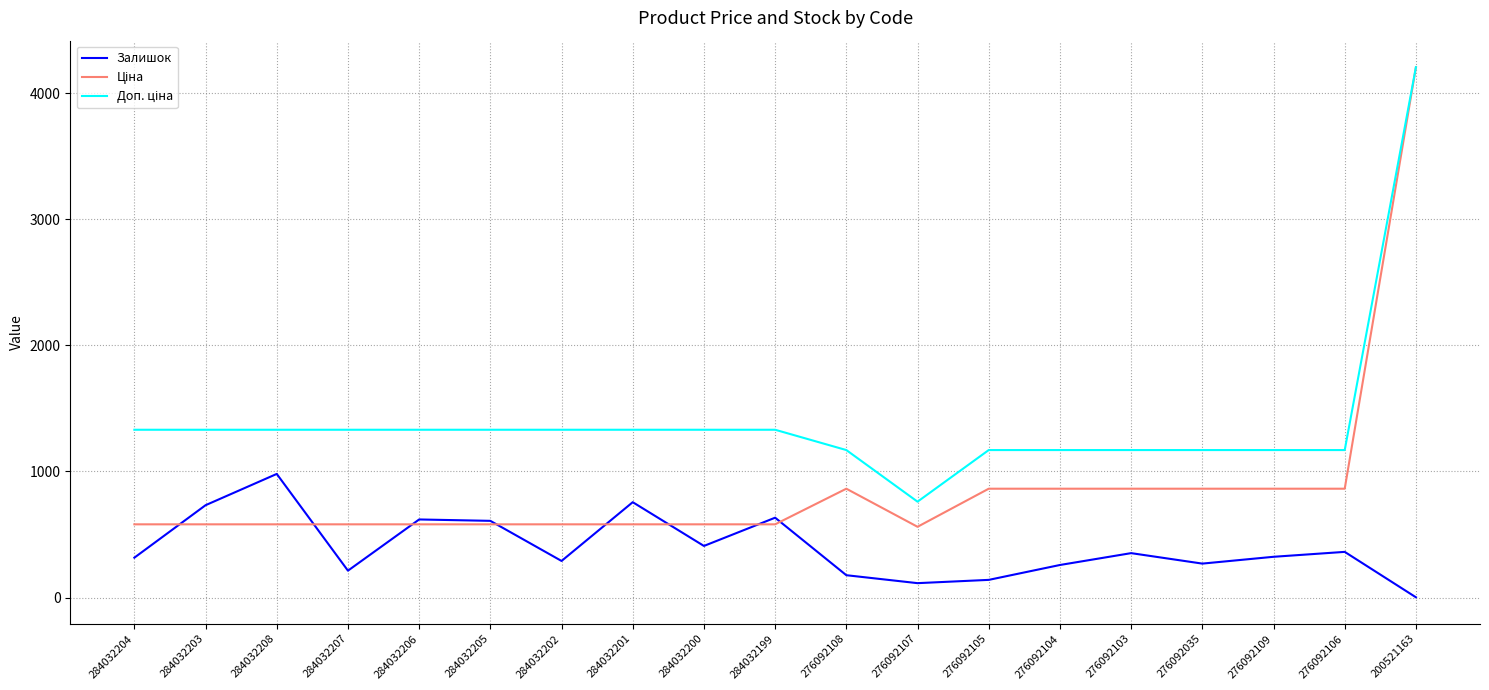

The value of Залишок at 284032199 is 633.0. True or false?

True